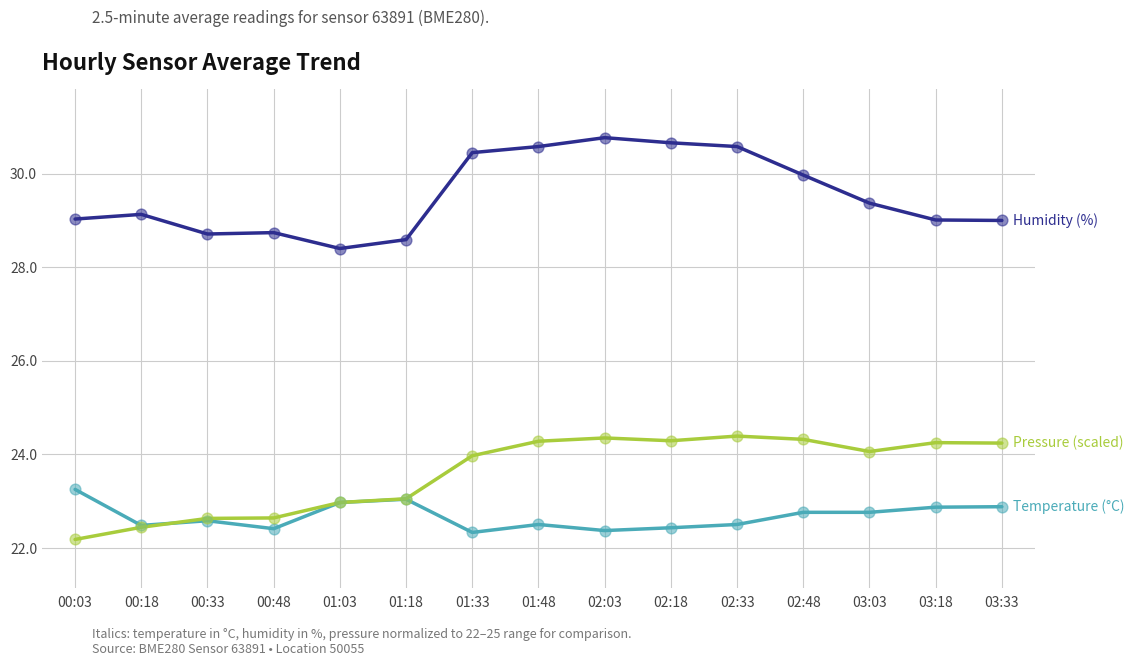

What is the total value across all series at 01:18?

74.7